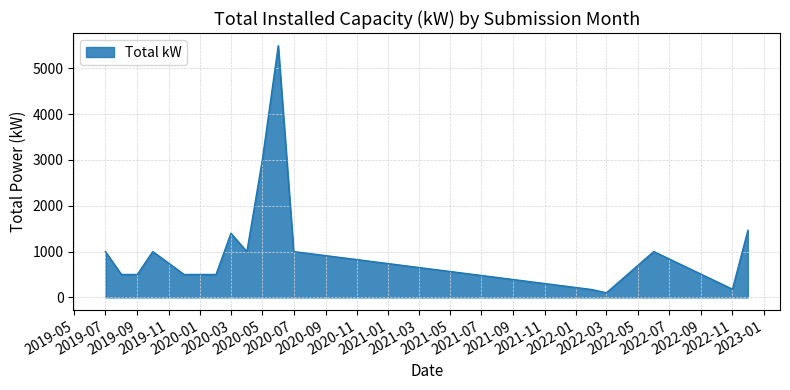

What is the maximum value shown in the chart?

5491.8